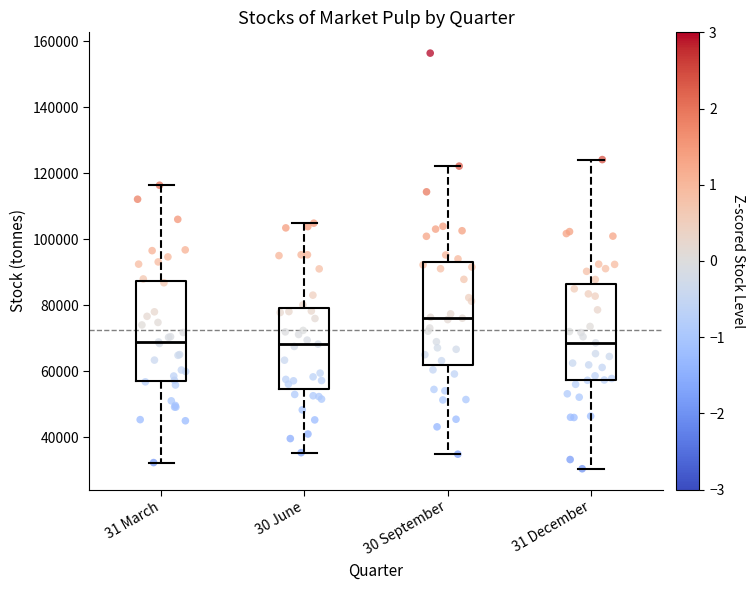

Reading left to right, read every box against the y-axis: the position of its median line, the range the box covers, and the ends of its whiskers. The values are not printed on the chart, so give them approximately, as read against the axis.

31 March: median 68000, box 56000 to 88000, whiskers 32000 to 116000
30 June: median 68000, box 54000 to 80000, whiskers 36000 to 104000
30 September: median 76000, box 62000 to 94000, whiskers 34000 to 122000
31 December: median 68000, box 58000 to 86000, whiskers 30000 to 124000